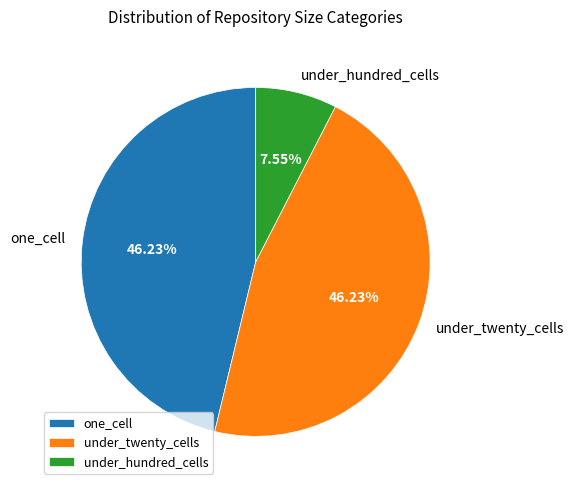

How much of the chart is everything except under_hundred_cells?

92.5%